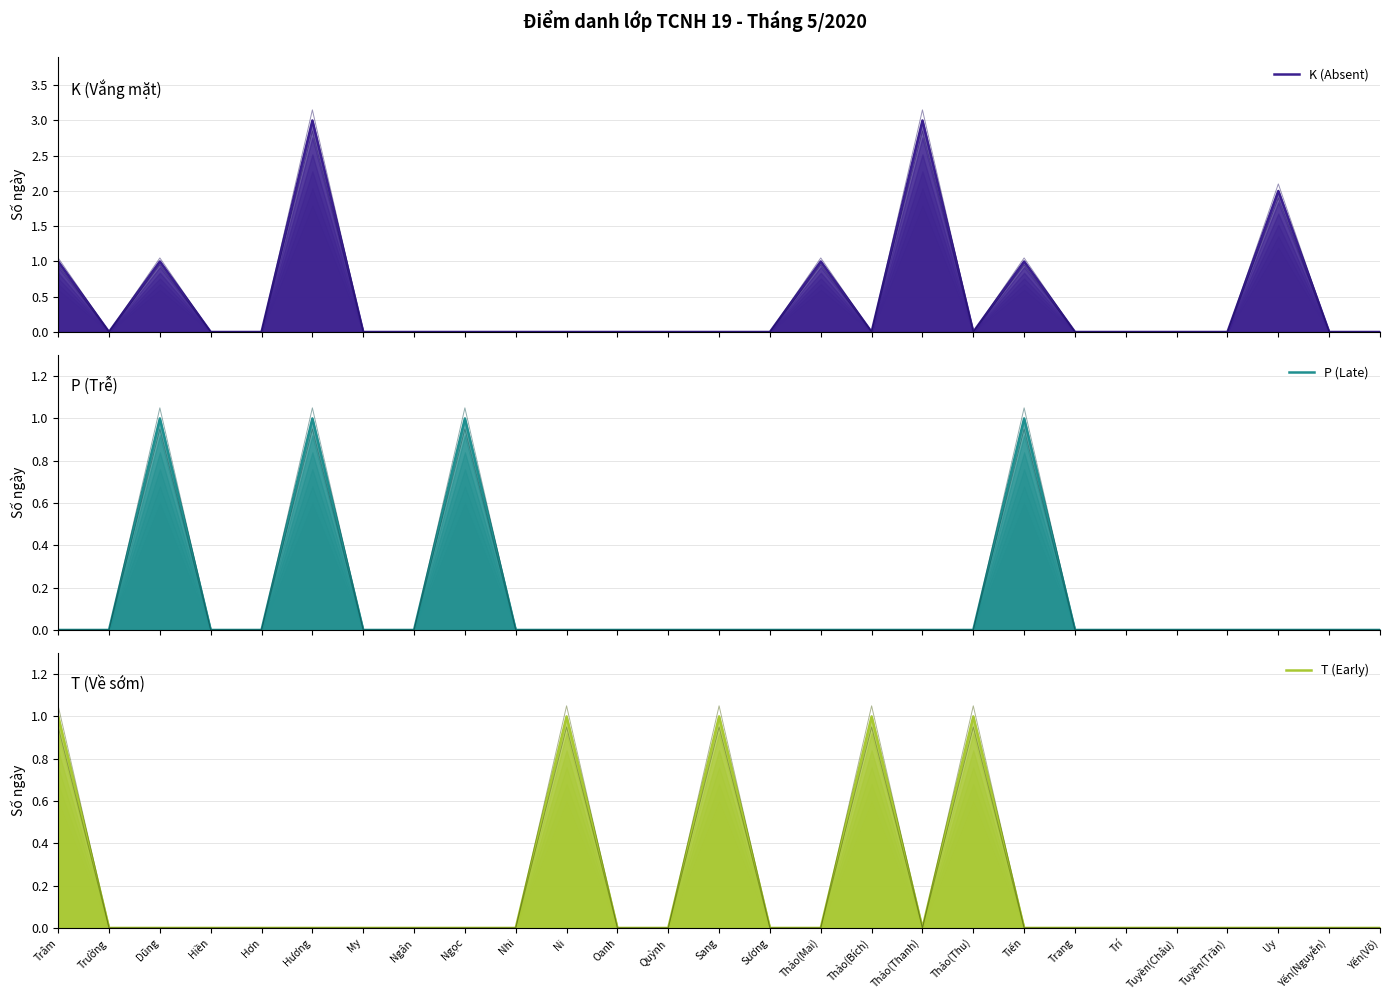

Rank the series at Sang from lowest to highest value.

K (Absent), P (Late), T (Early)